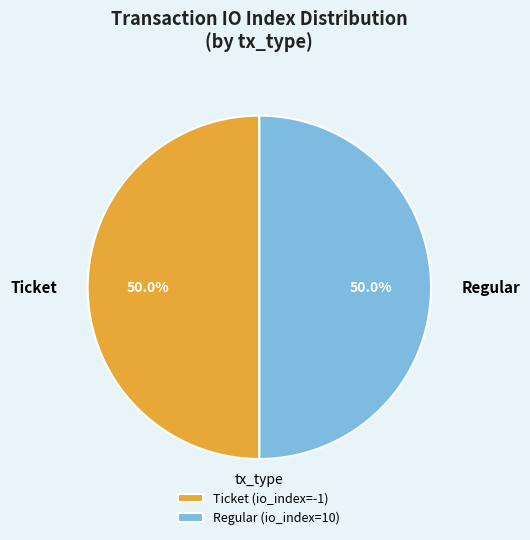

How much of the chart is everything except Regular?

50.0%